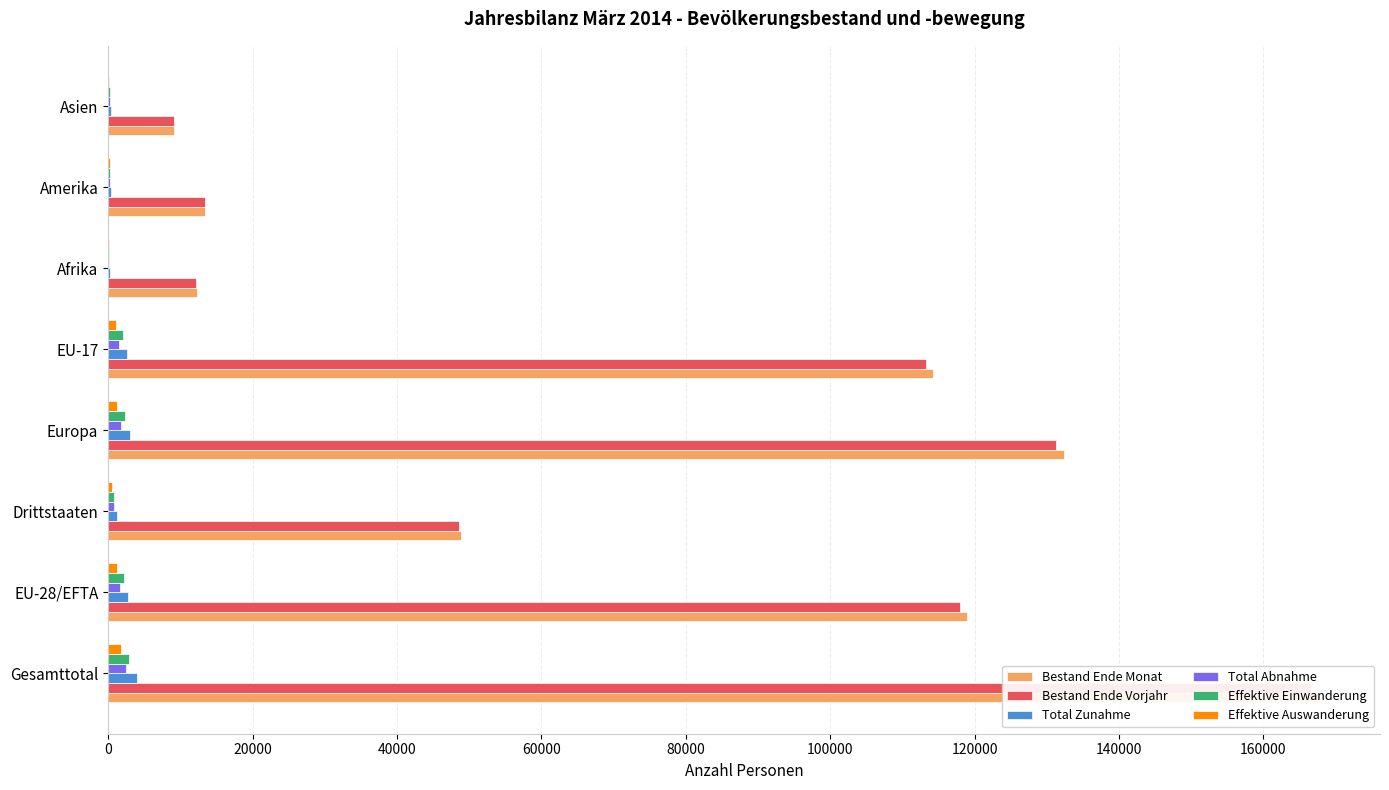

The Total Zunahme series shows 335 at 140000. True or false?

True